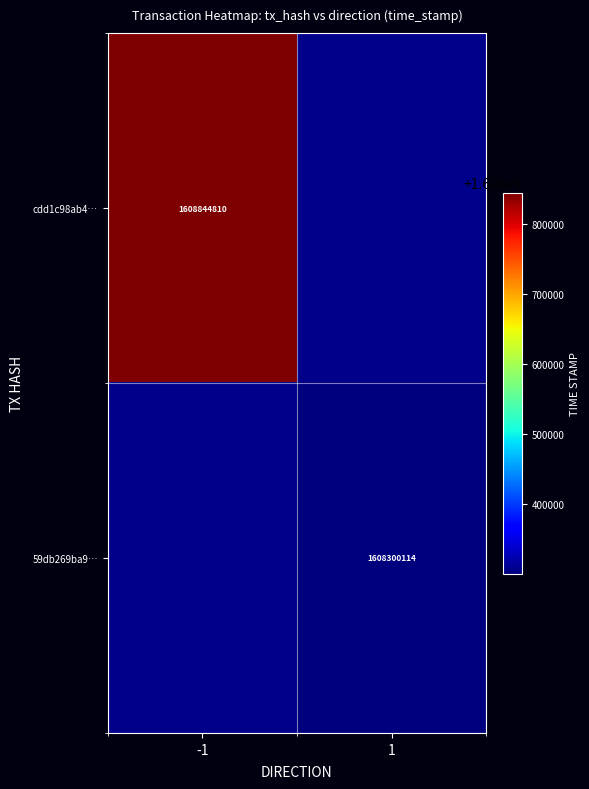

Is the value of cdd1c98ab4… at -1 greater than the value of 59db269ba9… at 1?

Yes